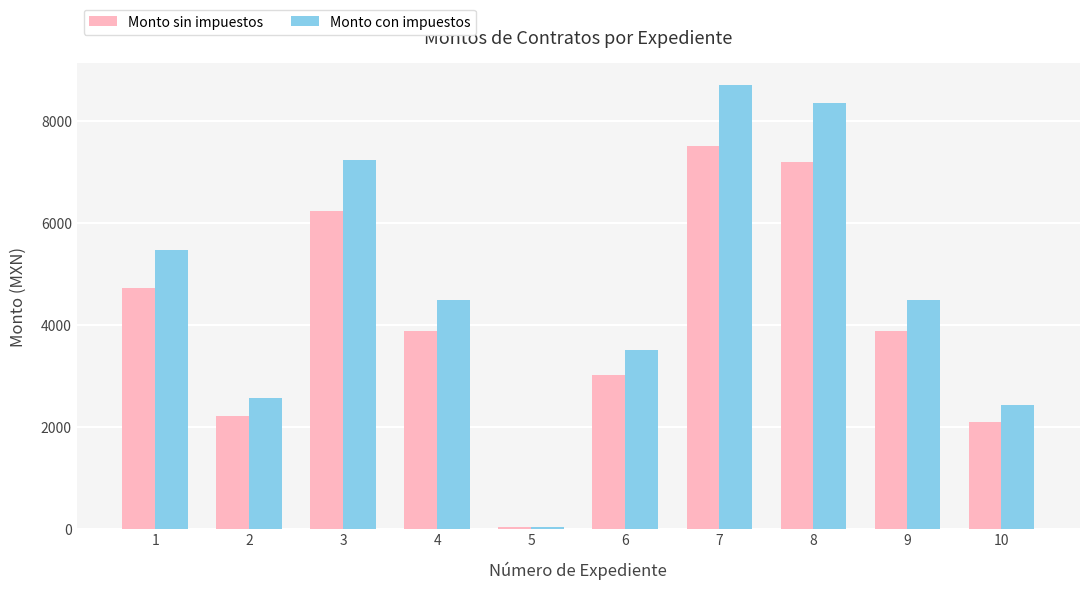

Which series changed the most between 8 and 10?

Monto con impuestos